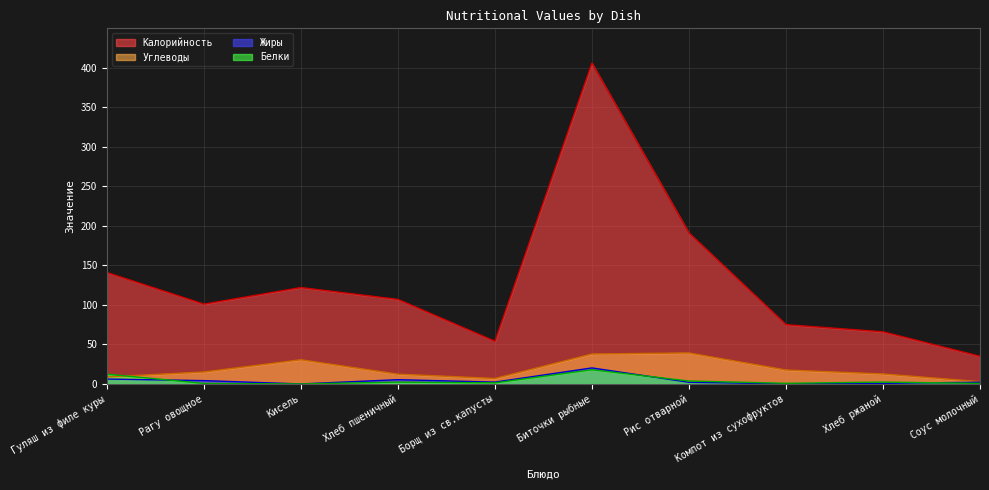

True or false: Калорийность has a value of 75.0 at Компот из сухофруктов.

True